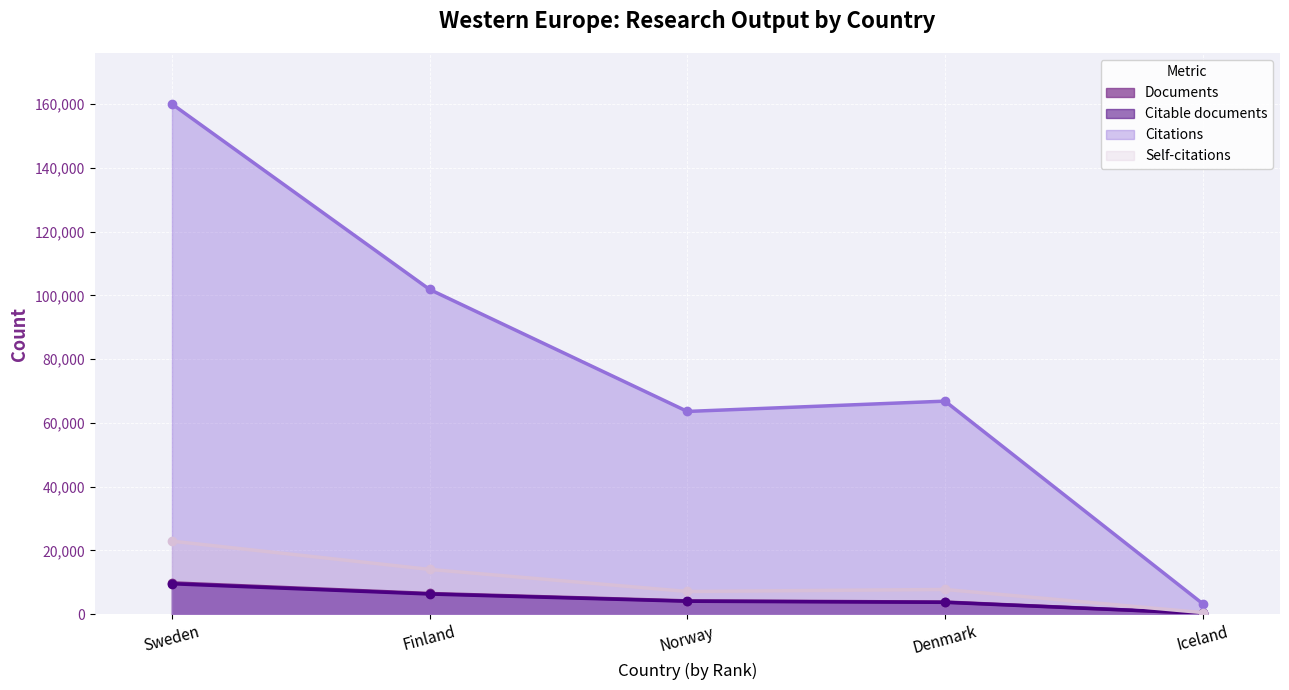

Where does the Documents series first go above 4191?

Sweden